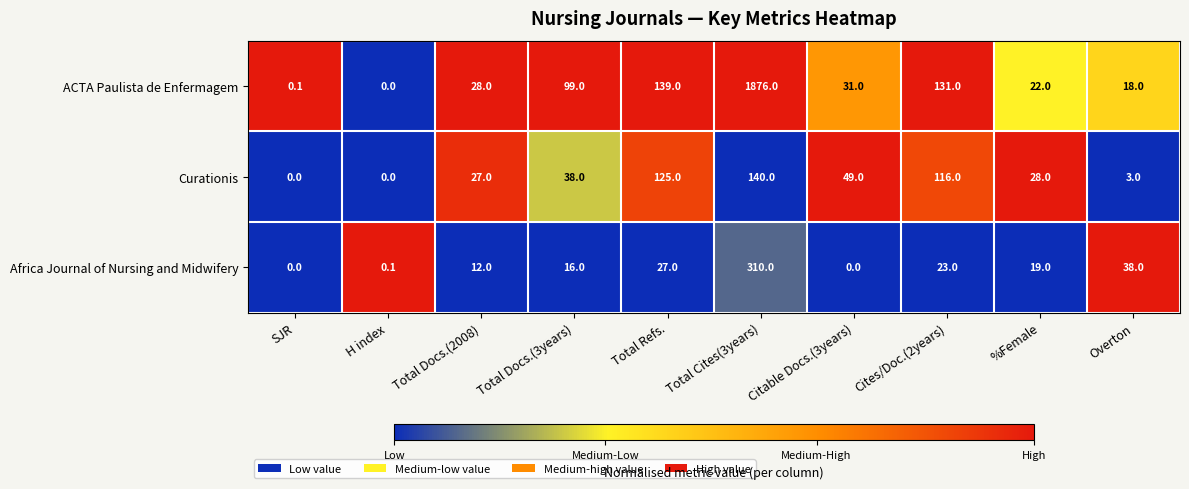

What is the greatest value displayed?

1876.0